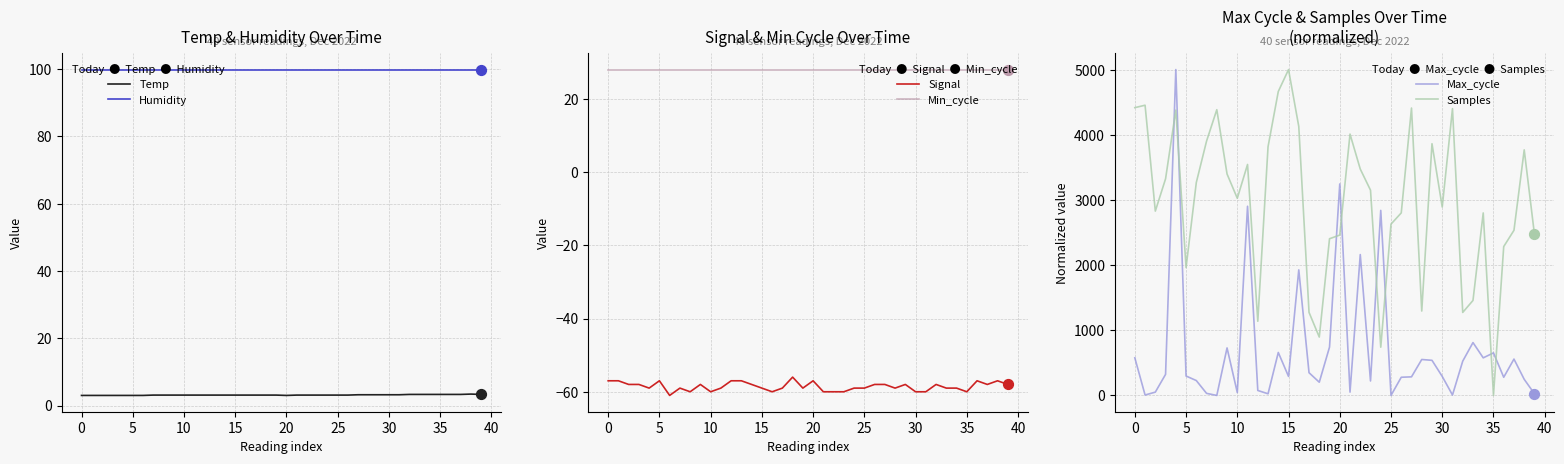

Which series has the largest total across all categories?

Samples